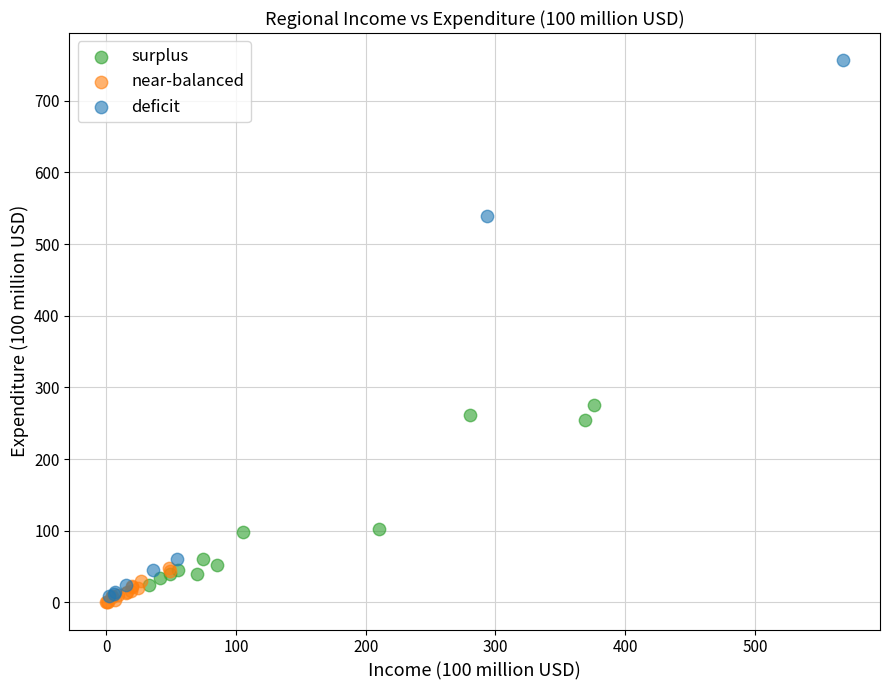

Which series reaches the maximum Y coordinate?

deficit